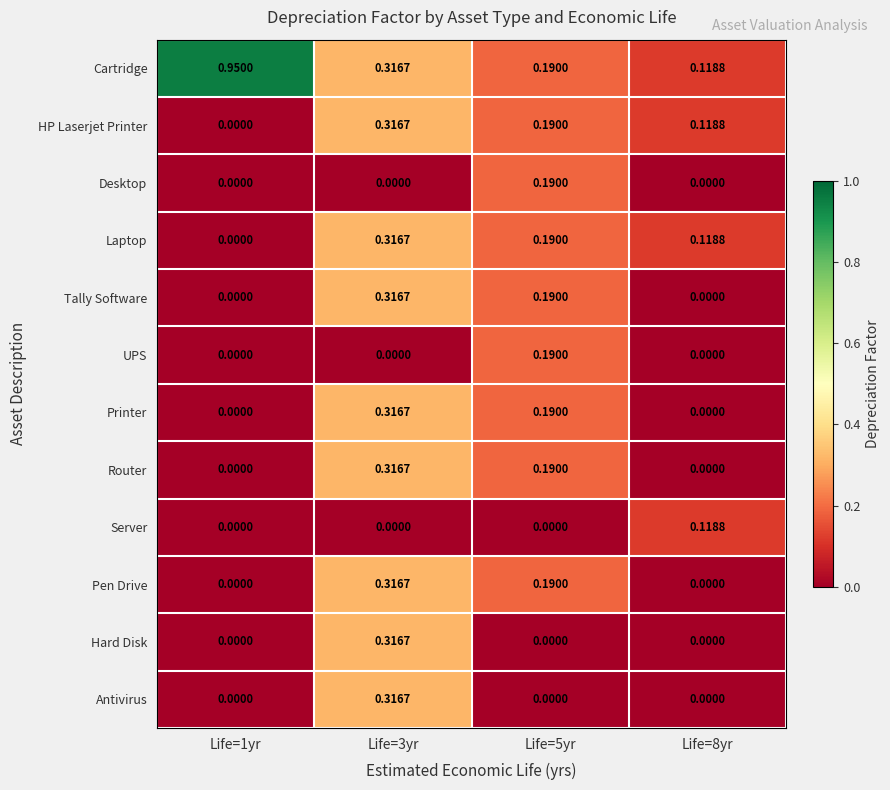

Which series has the widest spread of values?

Cartridge